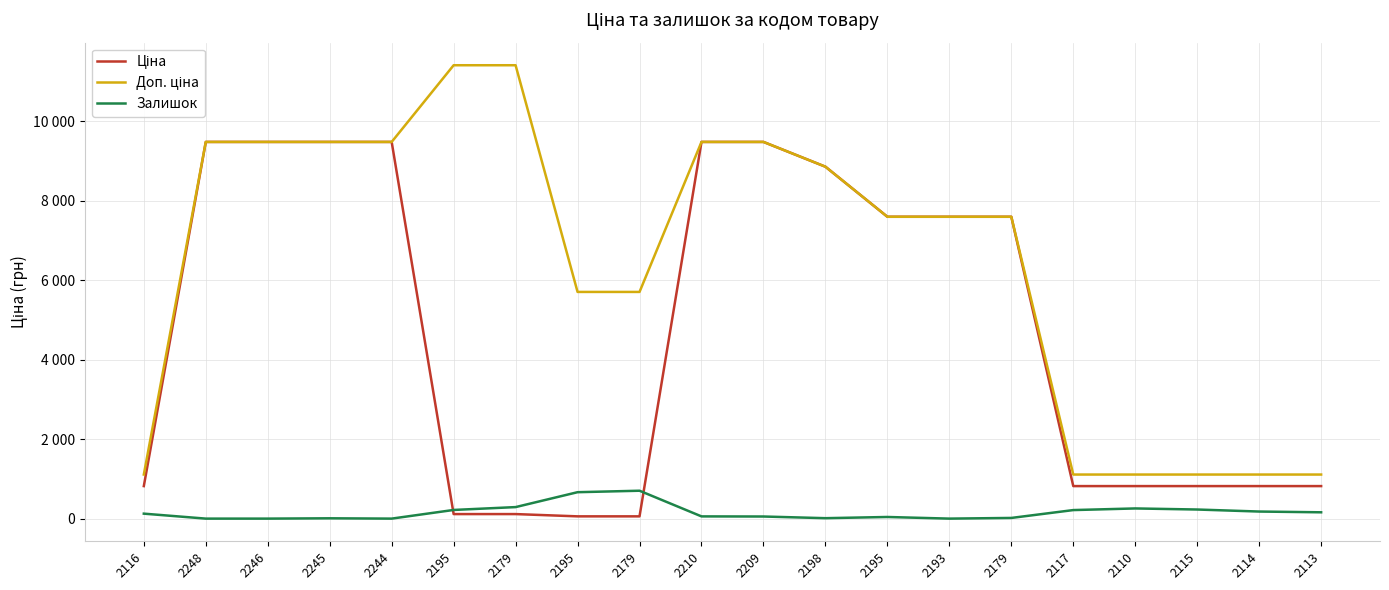

Does the chart have visible grid lines?

Yes